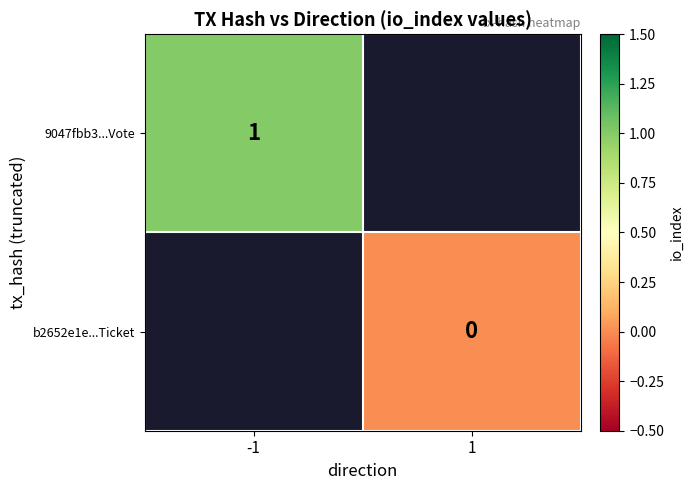

At how many categories does at least one series exceed 0?

1